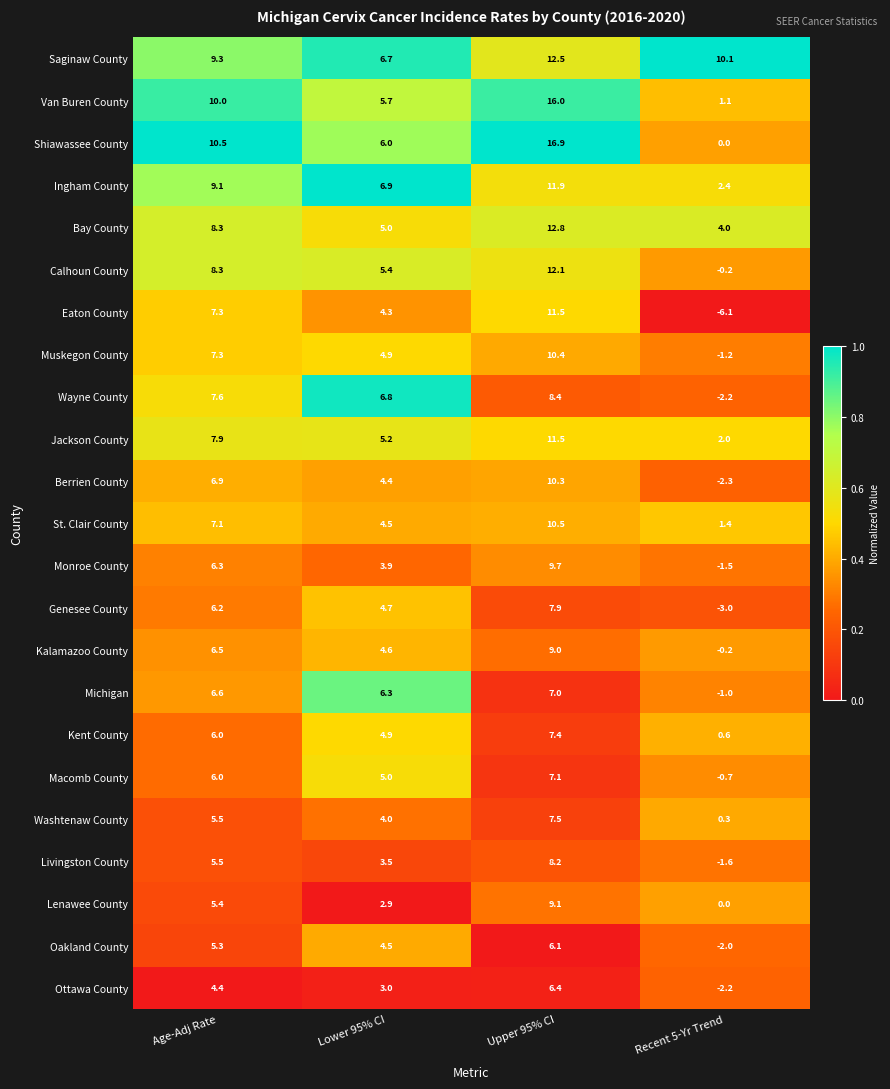

What is the greatest value displayed?

16.9